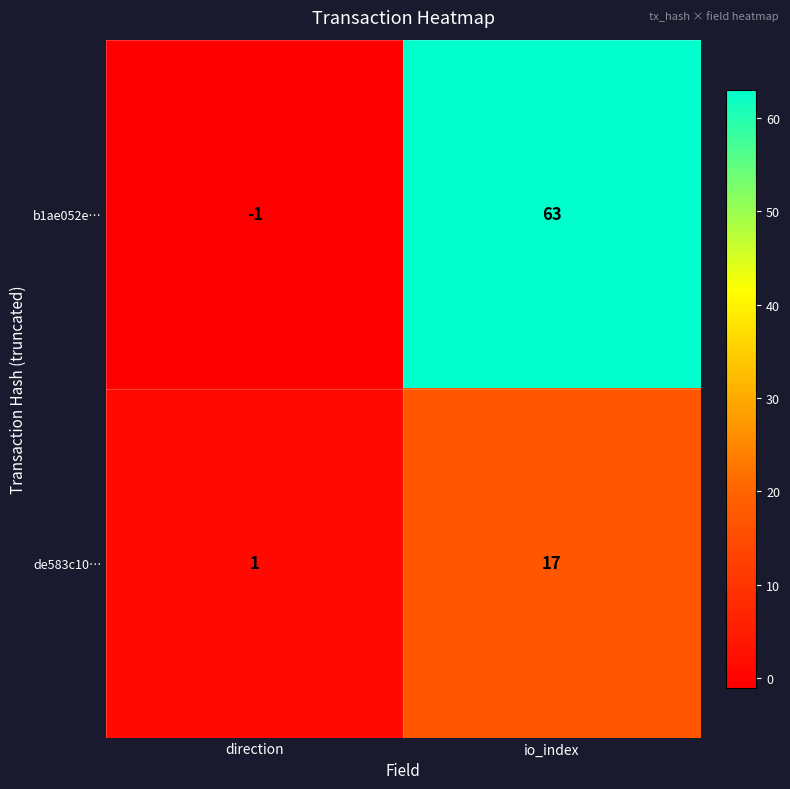

Is it true that de583c10… equals 17 at io_index?

True